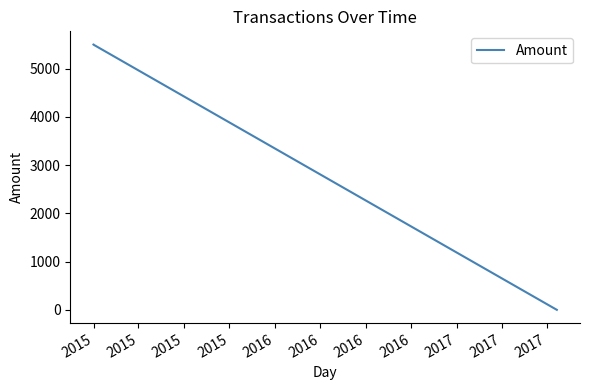

What is the difference between the maximum and minimum values?

5499